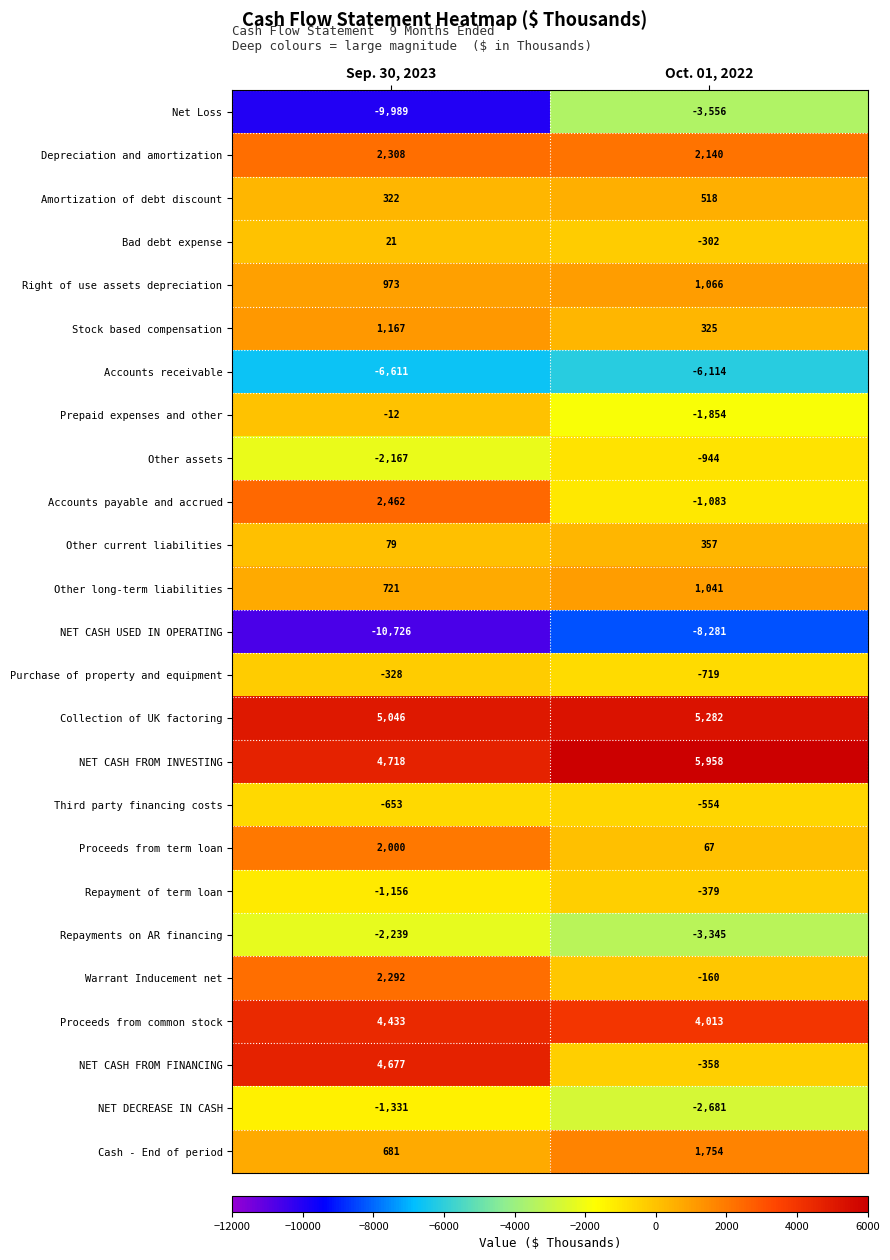

The value of NET DECREASE IN CASH at Oct. 01, 2022 is -1805. True or false?

False